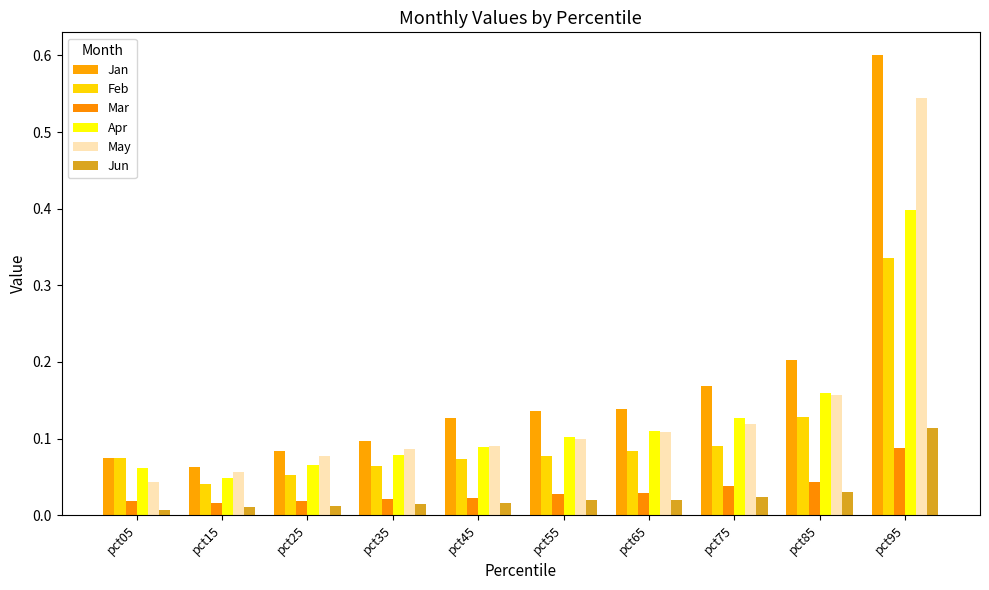

How many data points does each series have?

10